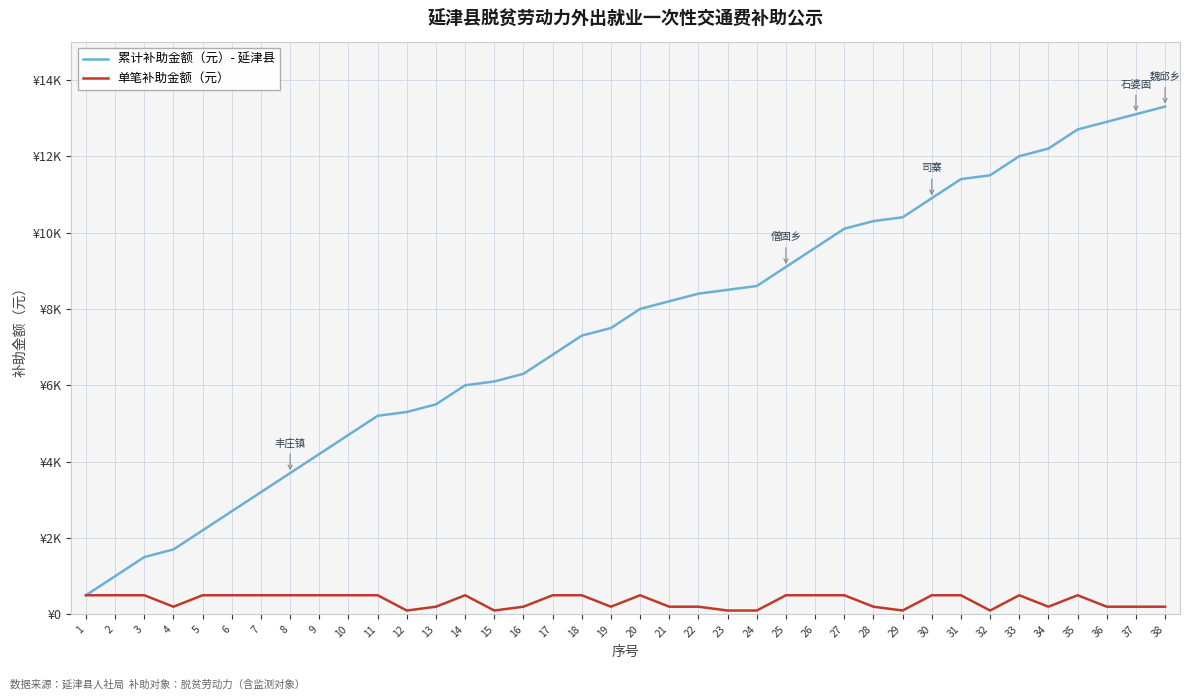

Rank the series by their average value, from highest to lowest.

累计补助金额（元）- 延津县, 单笔补助金额（元）